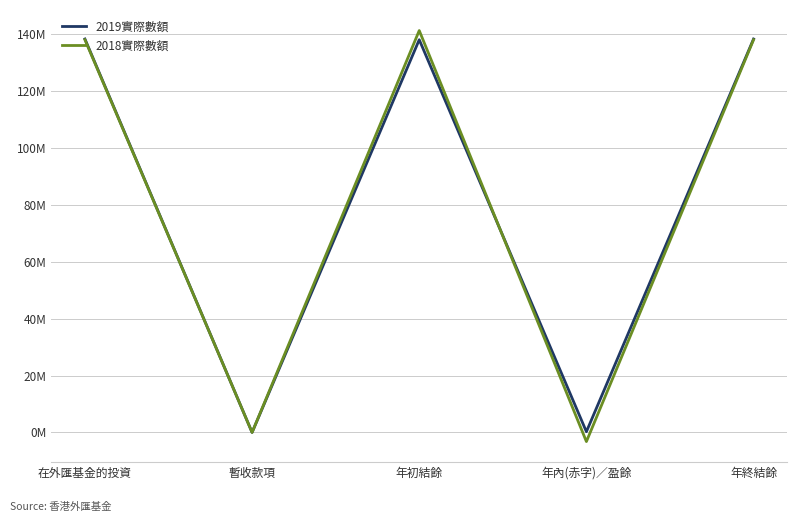

List the series in order of their peak value, highest first.

2018實際數額, 2019實際數額